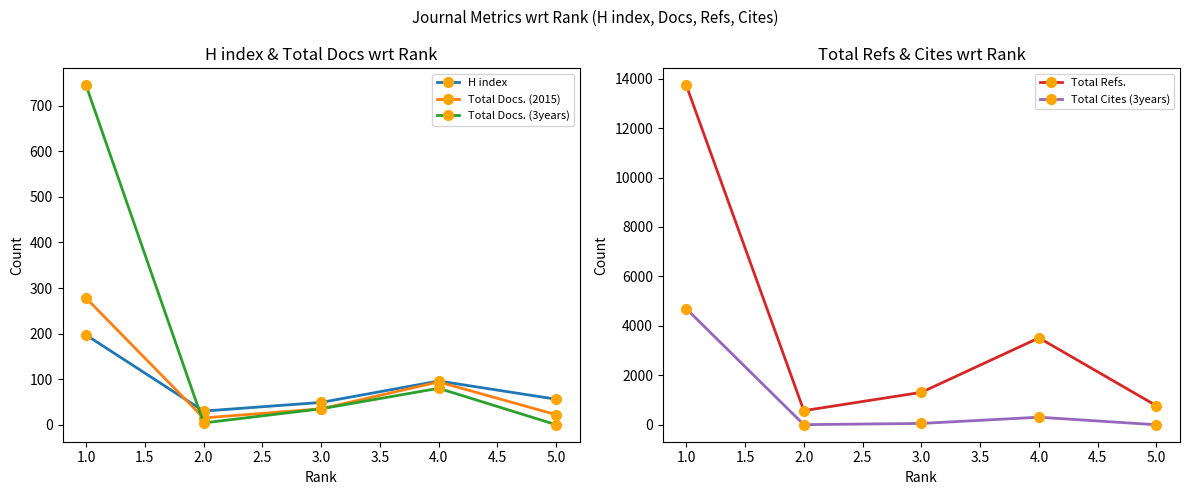

The Total Cites (3years) series shows 305 at 4.0. True or false?

True